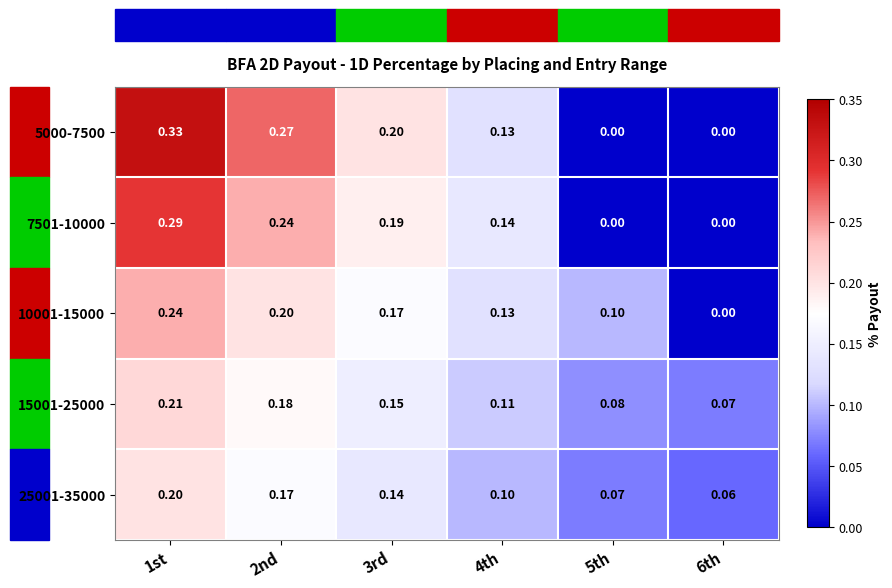

Is the value of 7501-10000 at 5th greater than the value of 5000-7500 at 2nd?

No